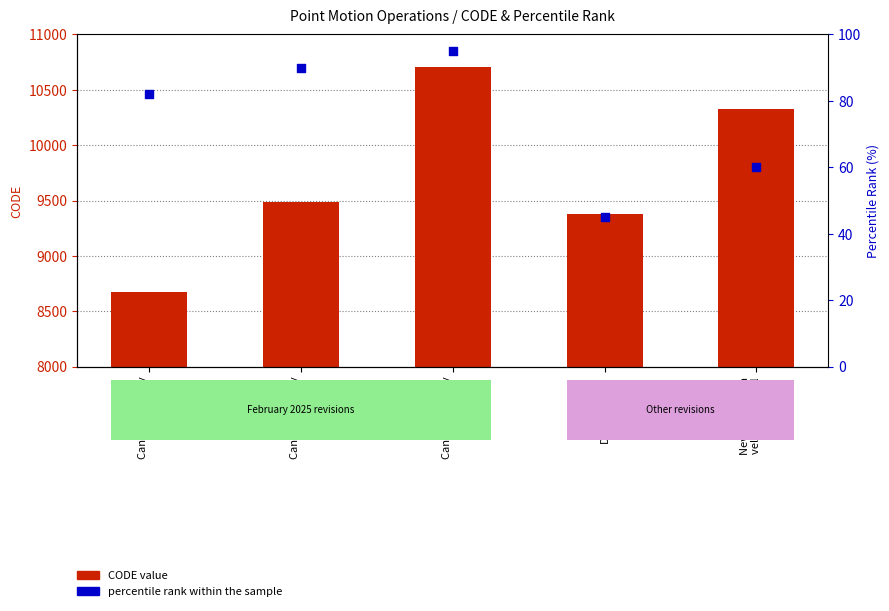

At which category is the sum across all series the highest?

Canada velocity
grid v8